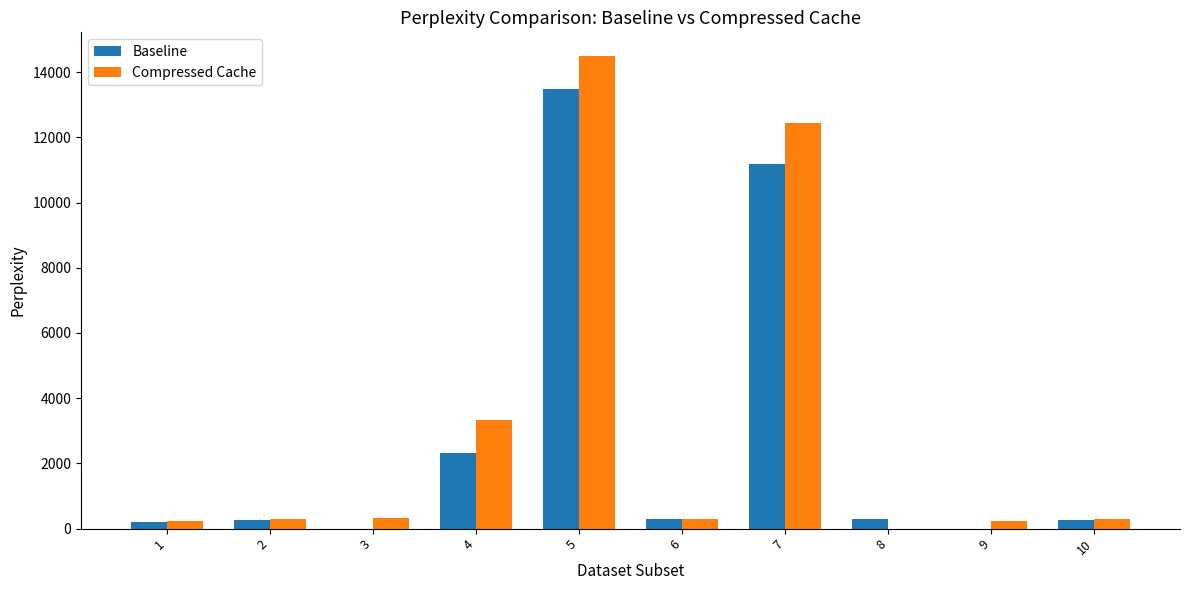

What value does the Baseline series have at 2?

279.7